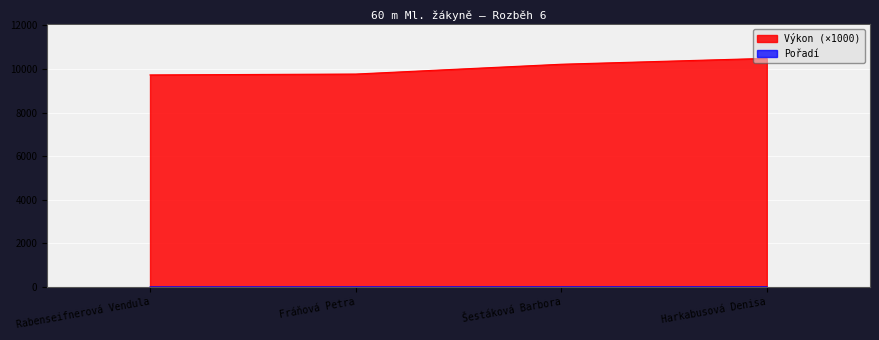

What is the total value across all series at Šestáková Barbora?

10223